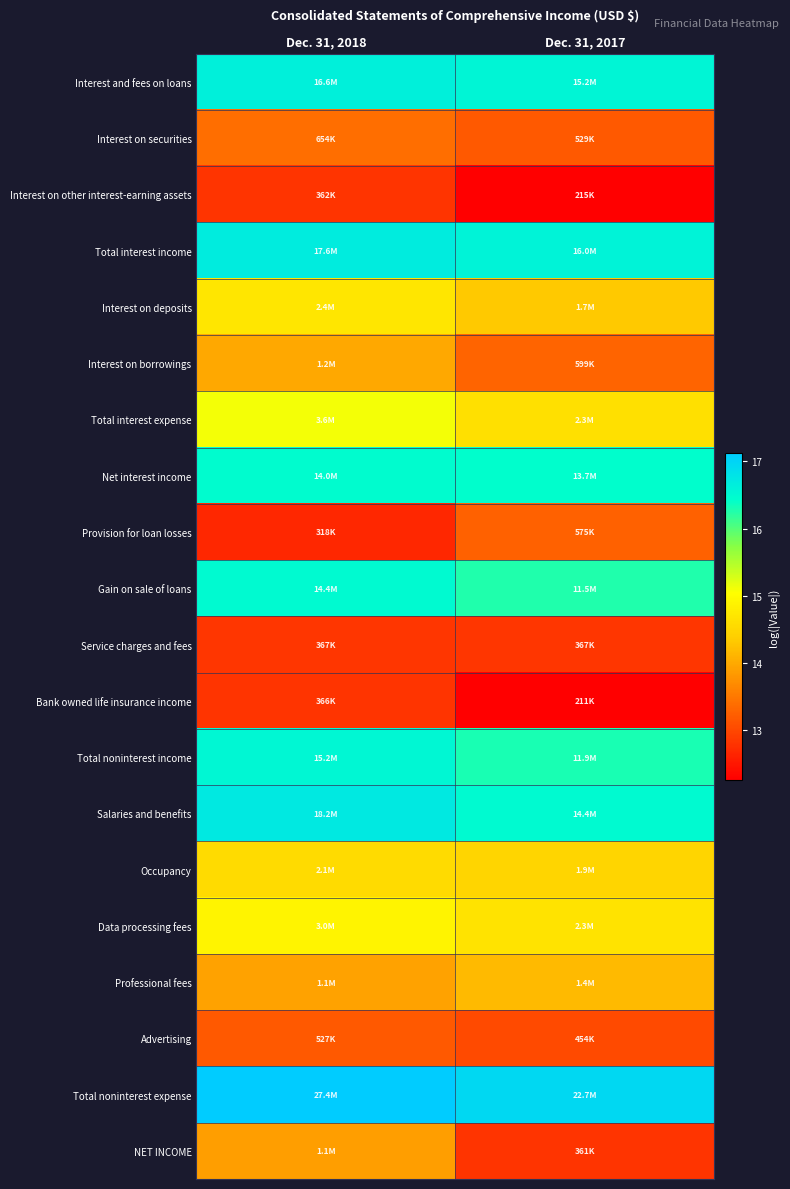

Which has a higher value, Dec. 31, 2018 or Dec. 31, 2017?

Dec. 31, 2018